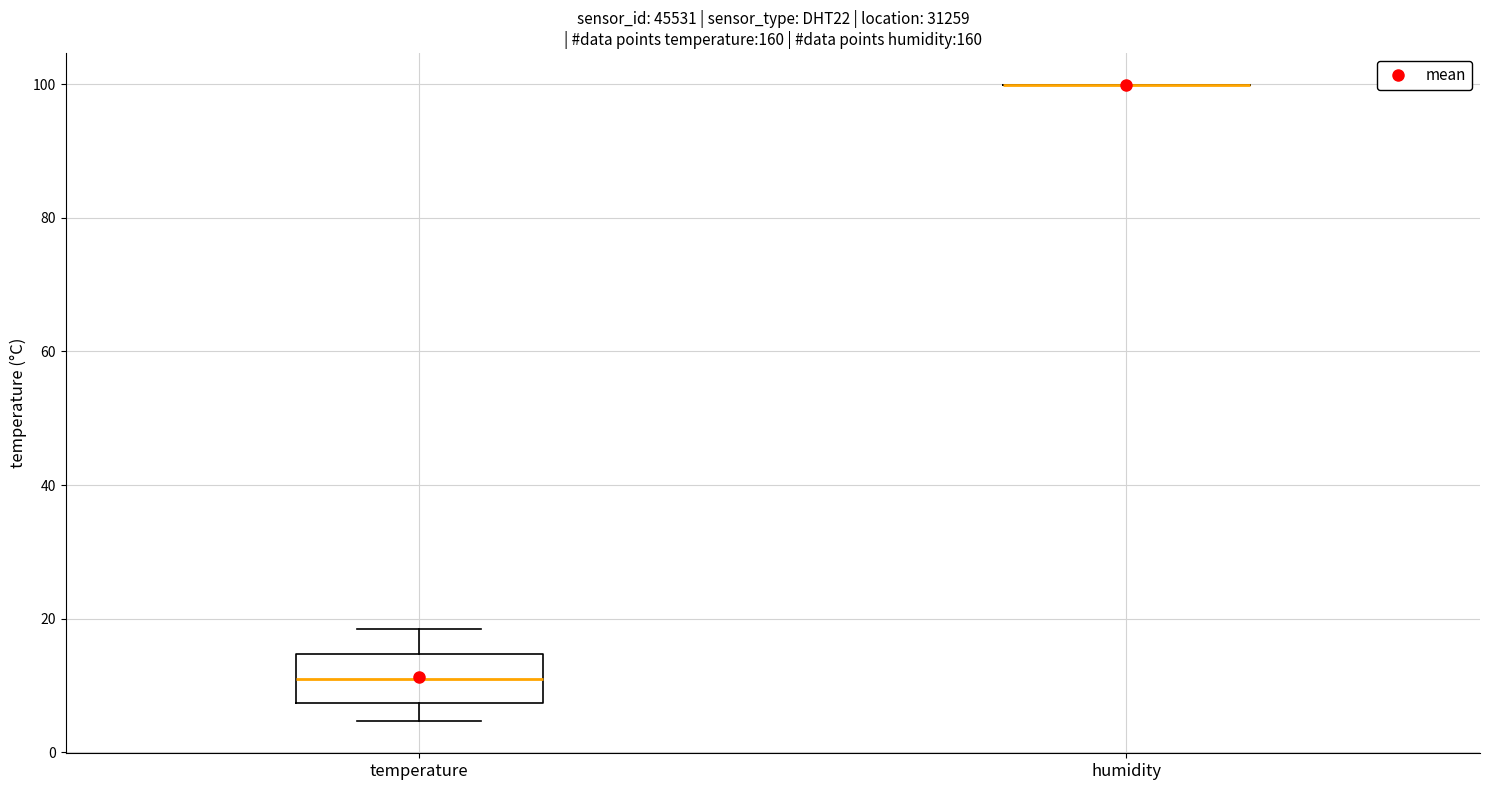

Reading left to right, transcribe this box plot: for each box, give where its median line is, the range the box spans, and where its two whiskers end, as read against the y-axis. The values are not printed on the chart, so give them approximately, as read against the axis.

temperature: median 10, box 8 to 14, whiskers 4 to 18
humidity: box collapsed to a line at 100, whiskers 100 to 100